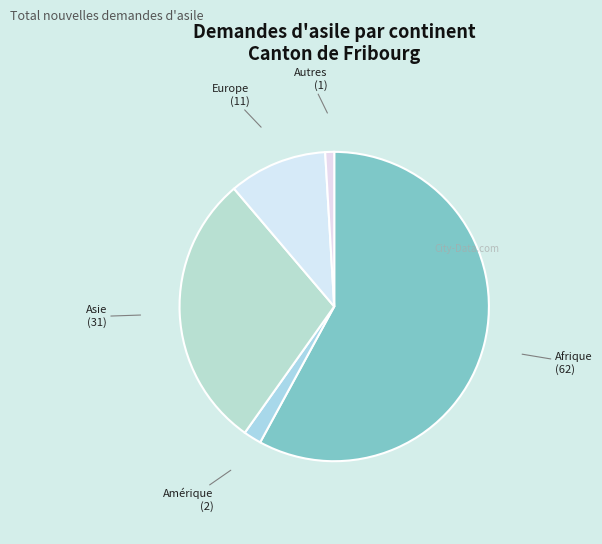

How many segments does this pie chart have?

5